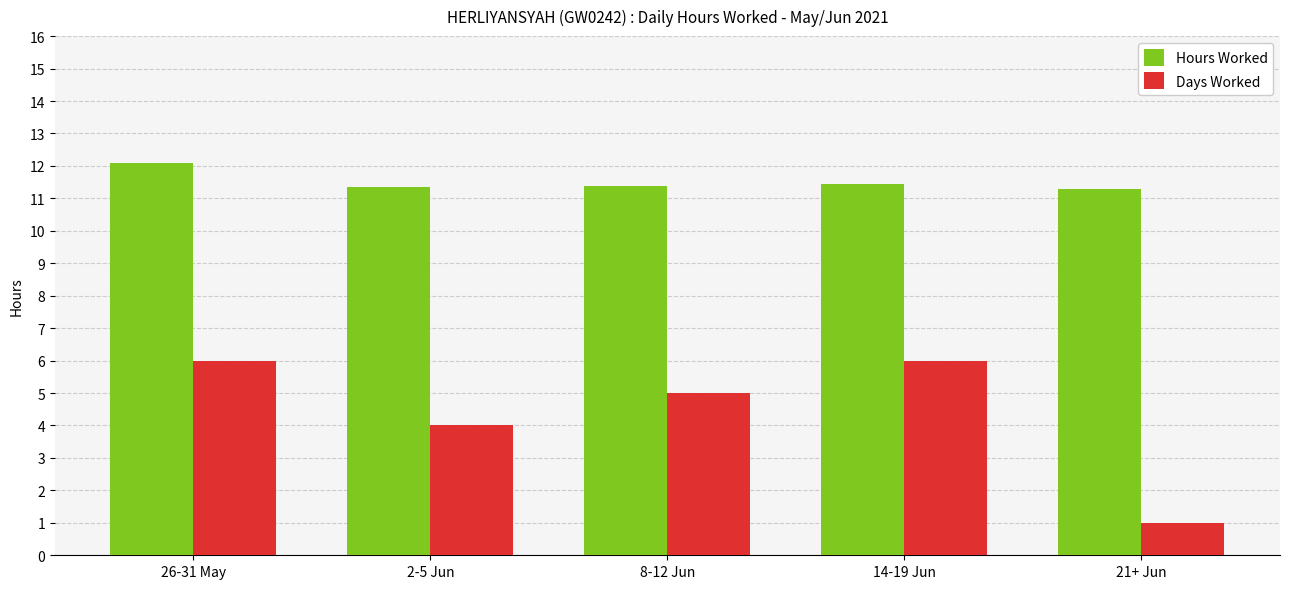

What position from the right is 21+ Jun?

1